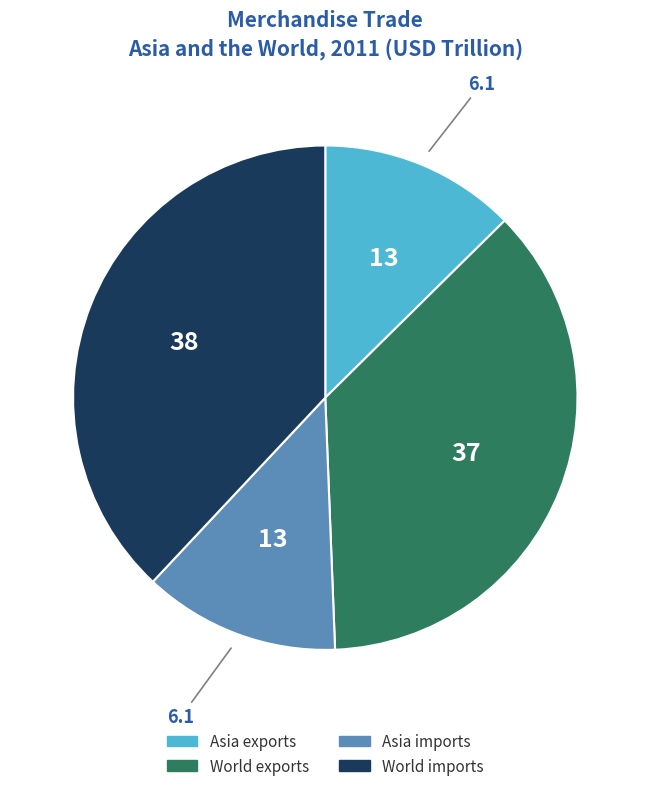

What is the largest slice in the pie chart?

World imports